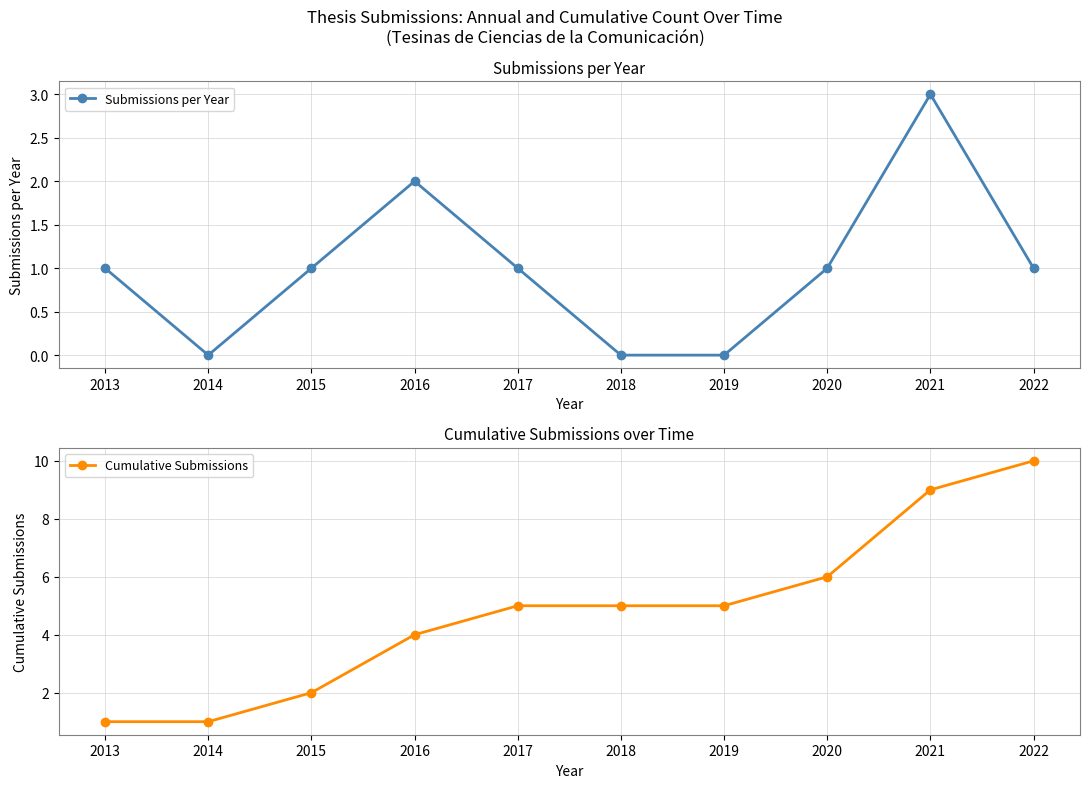

Which series has the largest range (max minus min)?

Cumulative Submissions